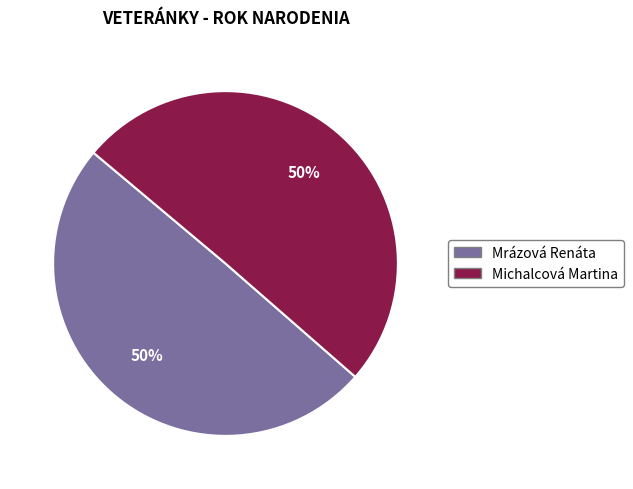

To the nearest percent, what is the average slice percentage?

50%